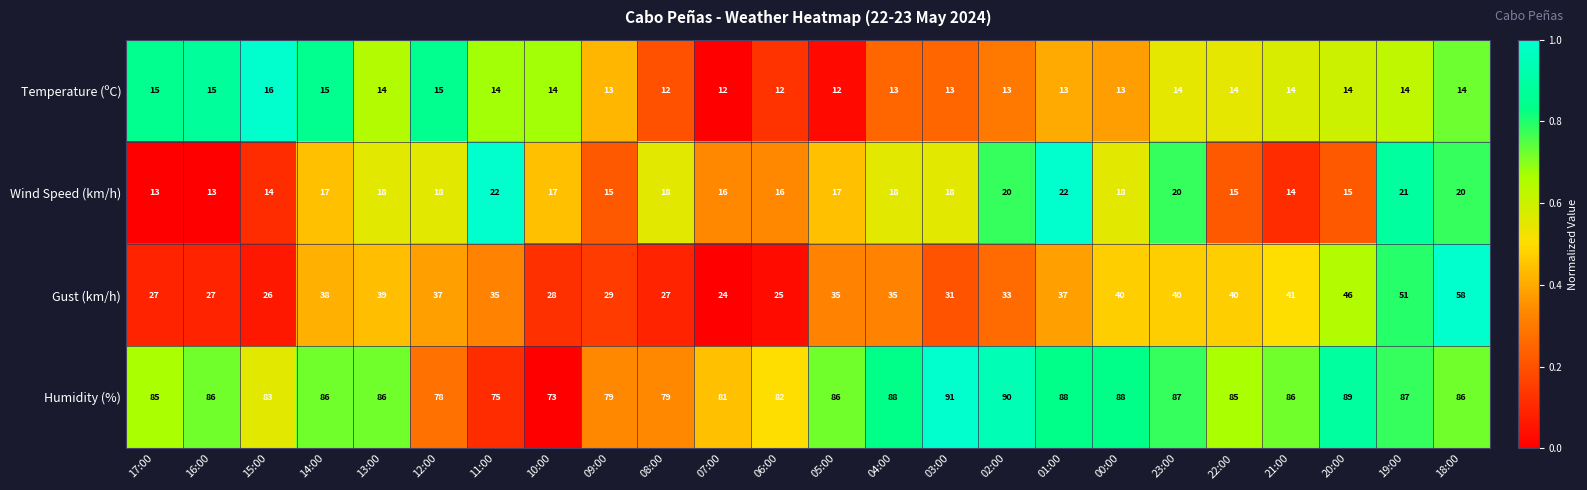

Count the number of data series in this chart.

4